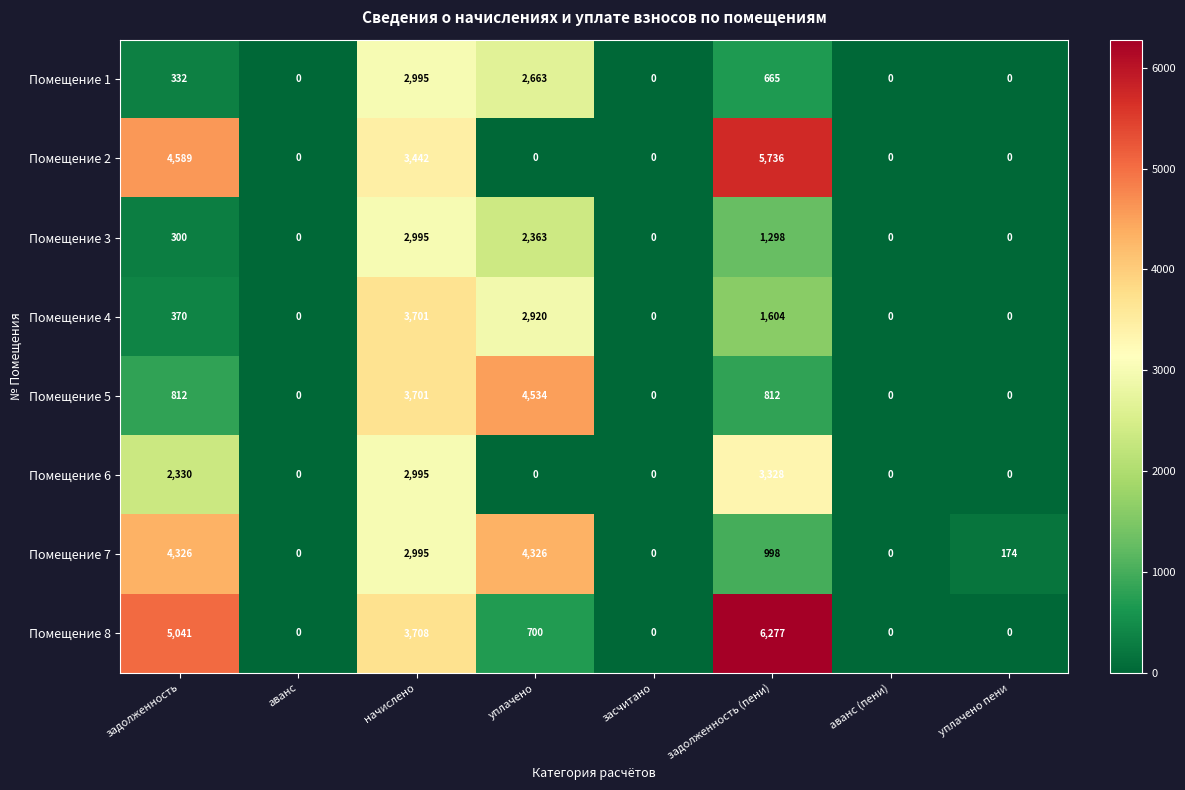

Is it true that Помещение 4 equals 524 at задолженность?

False